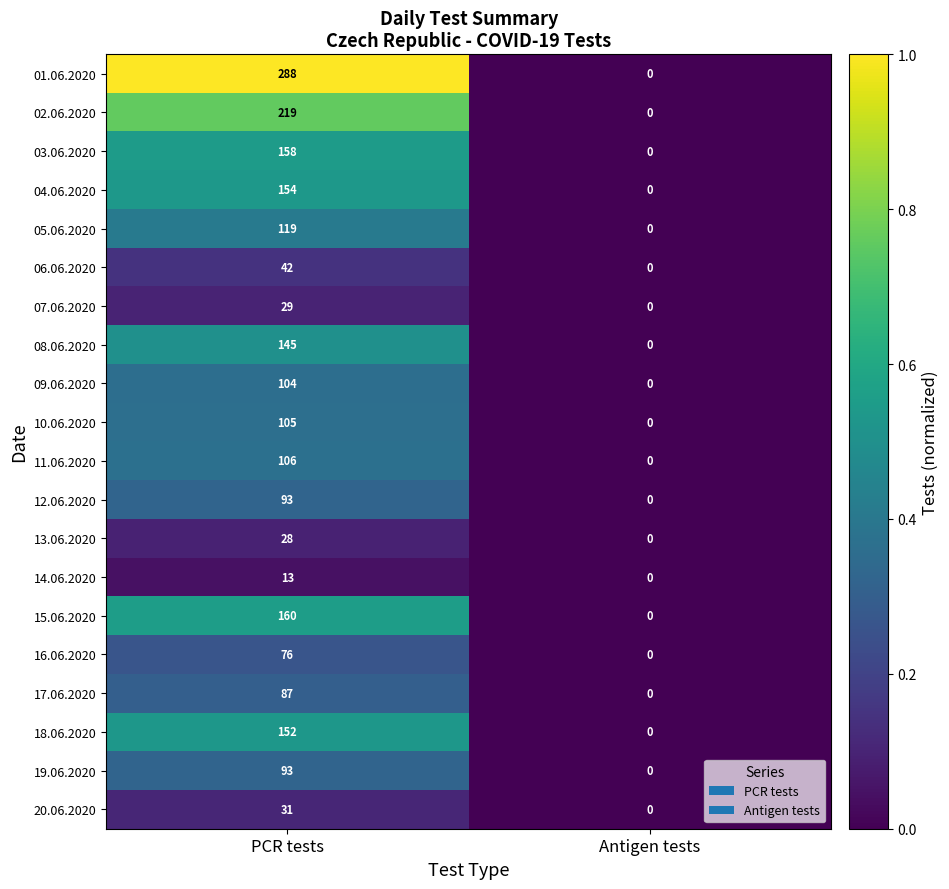

Which series has the widest spread of values?

01.06.2020